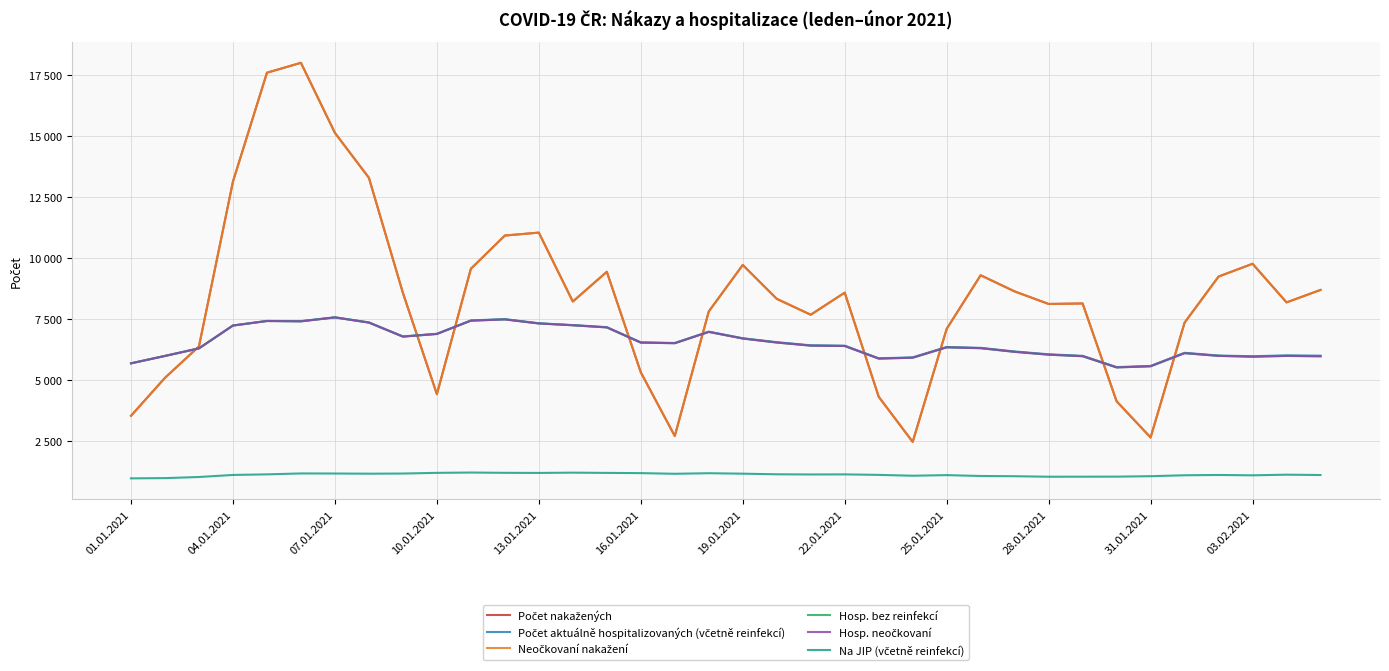

Does the chart have visible grid lines?

Yes